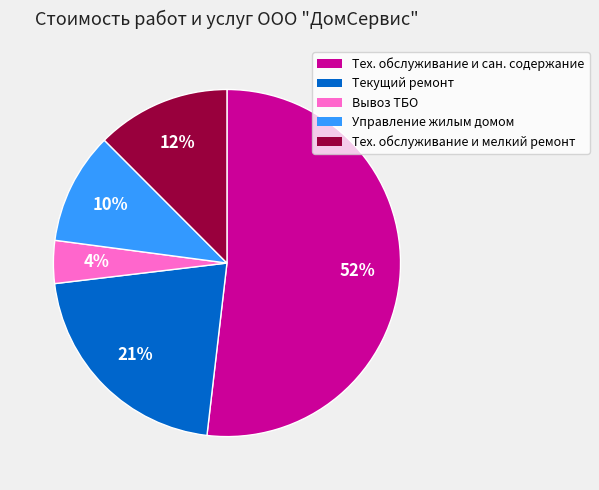

Is there any slice that represents more than half of the pie?

Yes